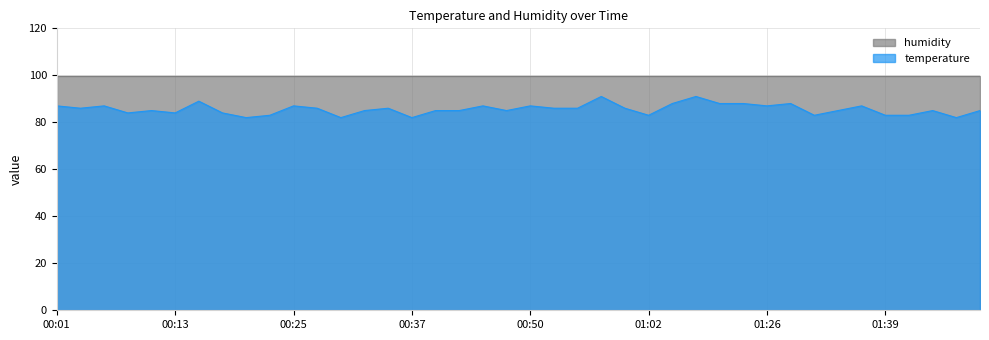

True or false: there are more than 2 points higher than both neighbors.

True